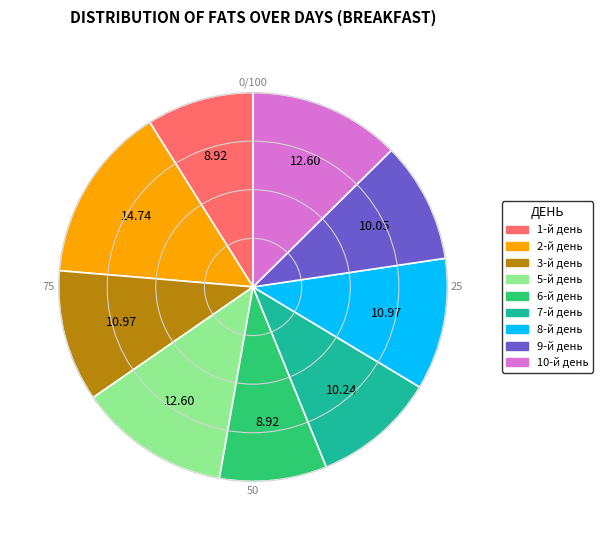

Is the sum of 5-й день and 3-й день greater than half?

No